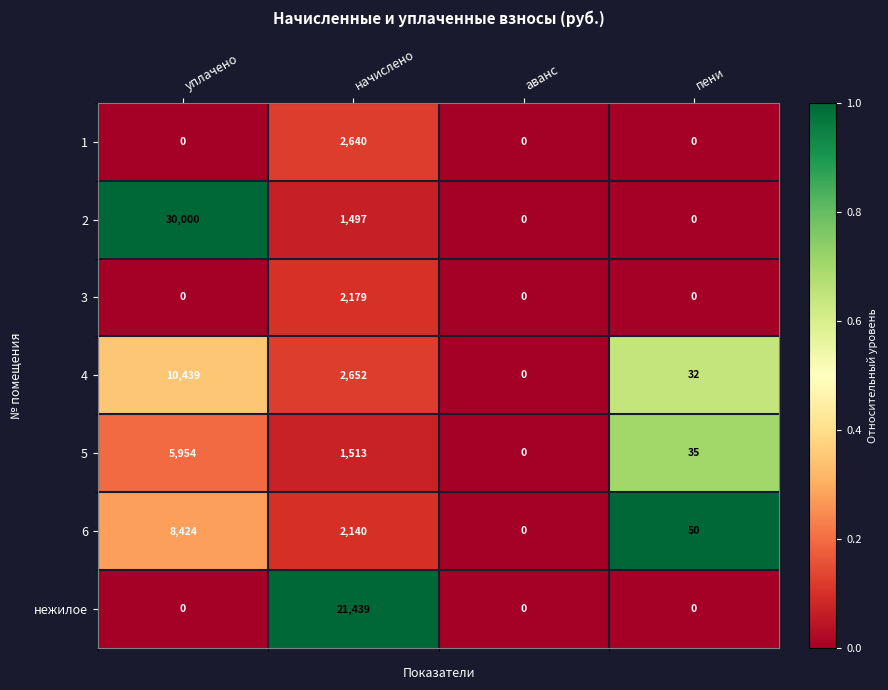

What is the spread (max minus min) of values at пени?

50